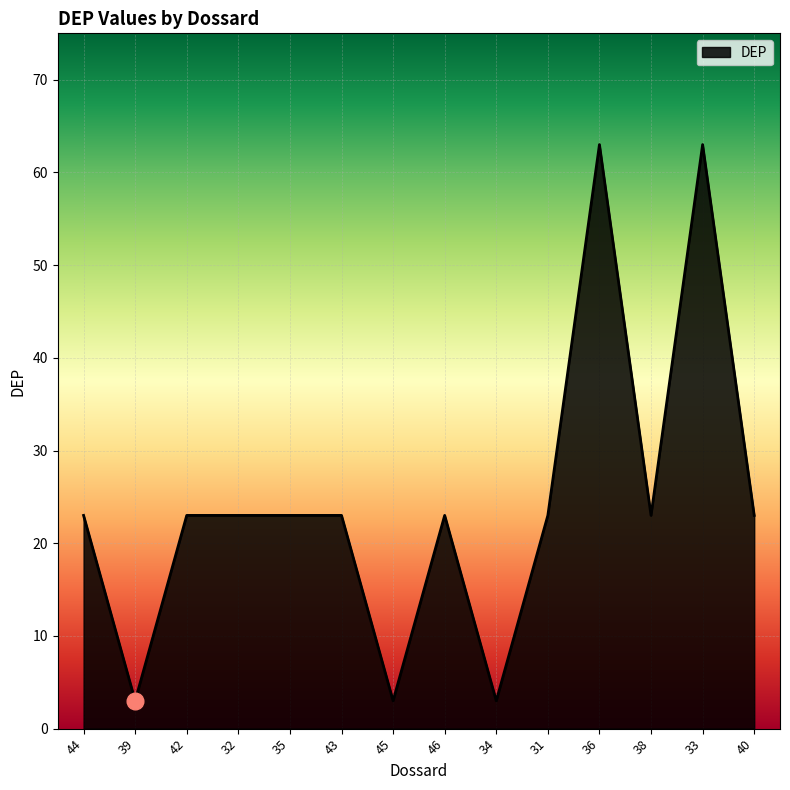

At which category does the data reach its first local valley?

39